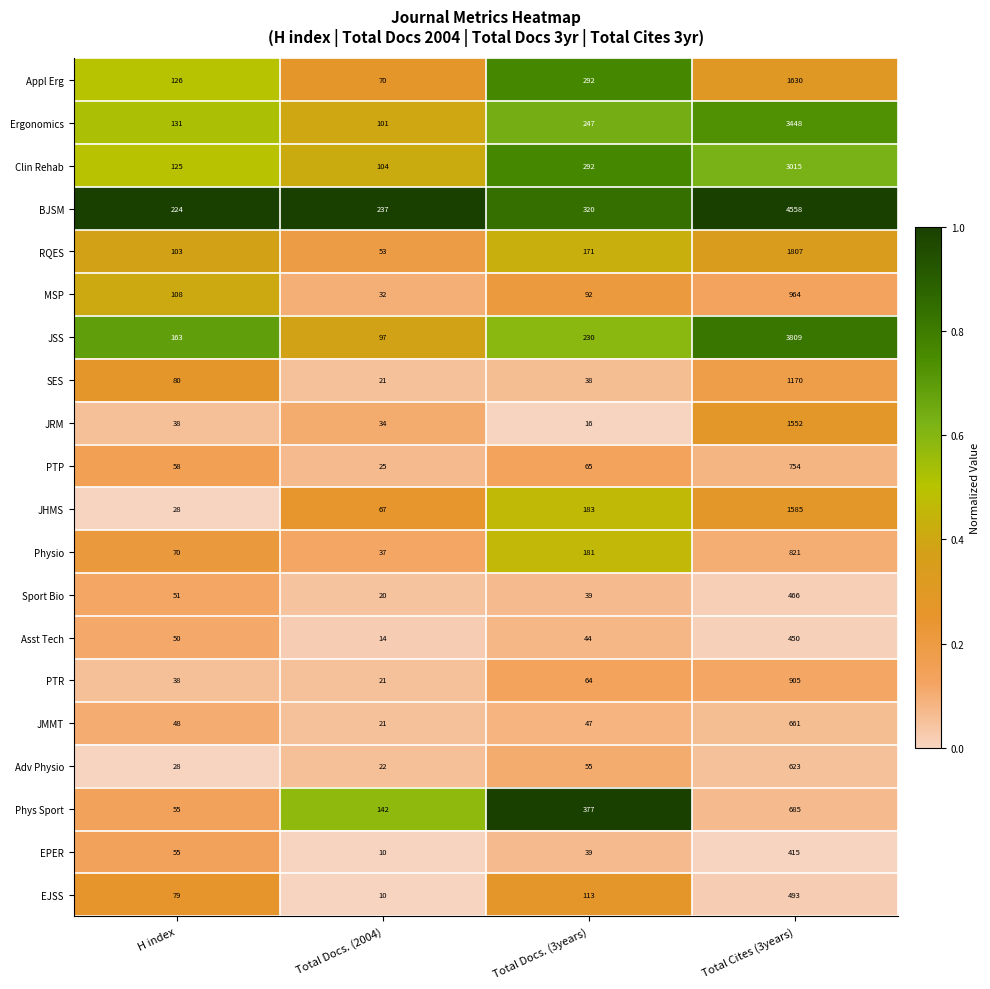

List the labels in order of PTP value, smallest first.

Total Docs. (2004), H index, Total Docs. (3years), Total Cites (3years)